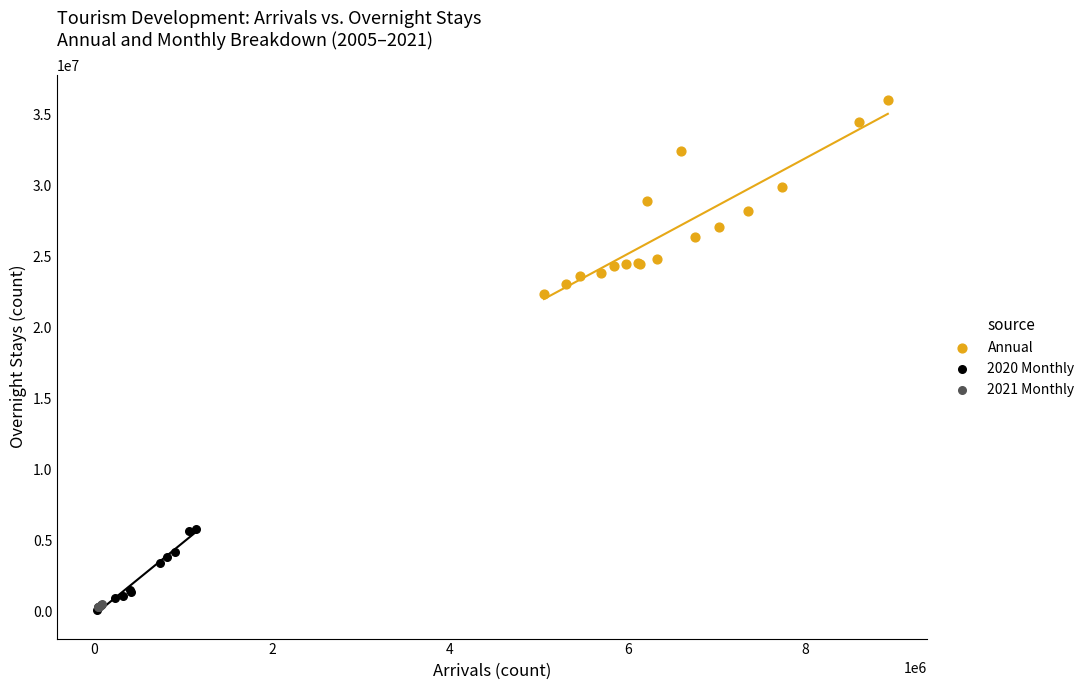

Which series reaches the maximum Y coordinate?

Annual